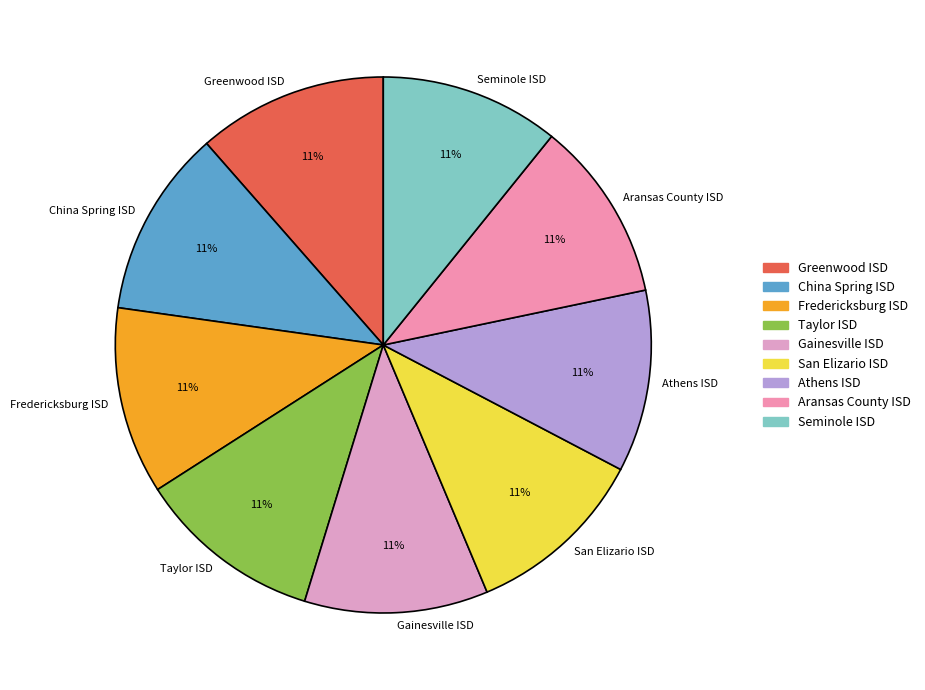

The Athens ISD slice represents 11% of the pie. True or false?

True